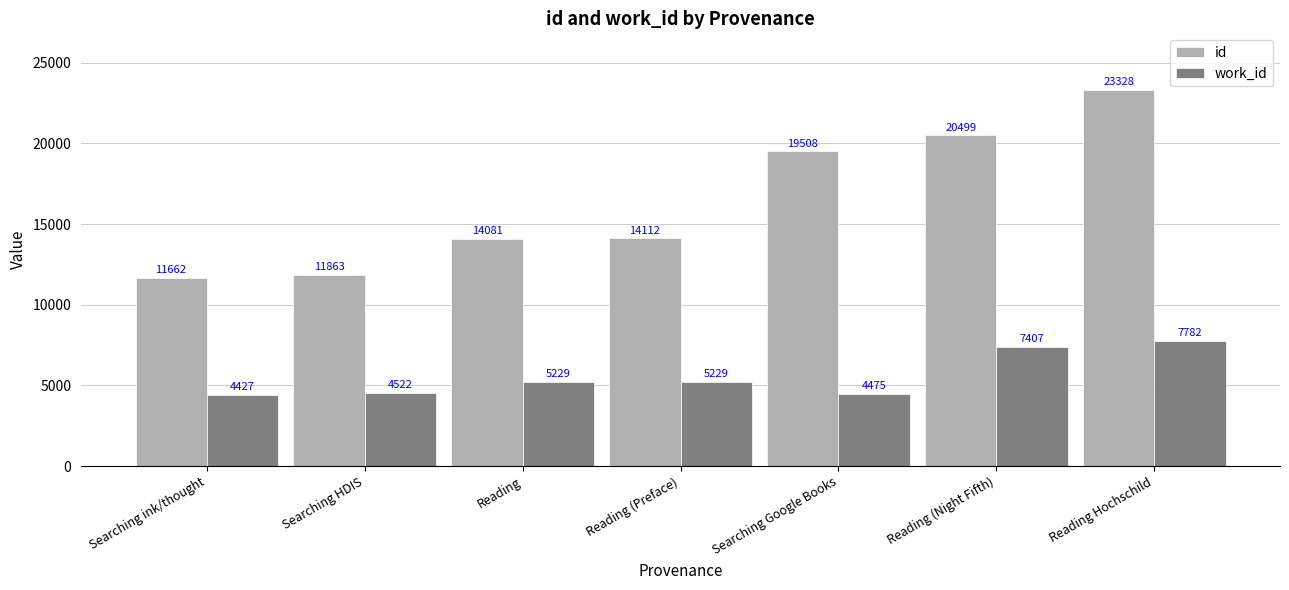

What is the label of the 2nd bar from the left?

Searching HDIS